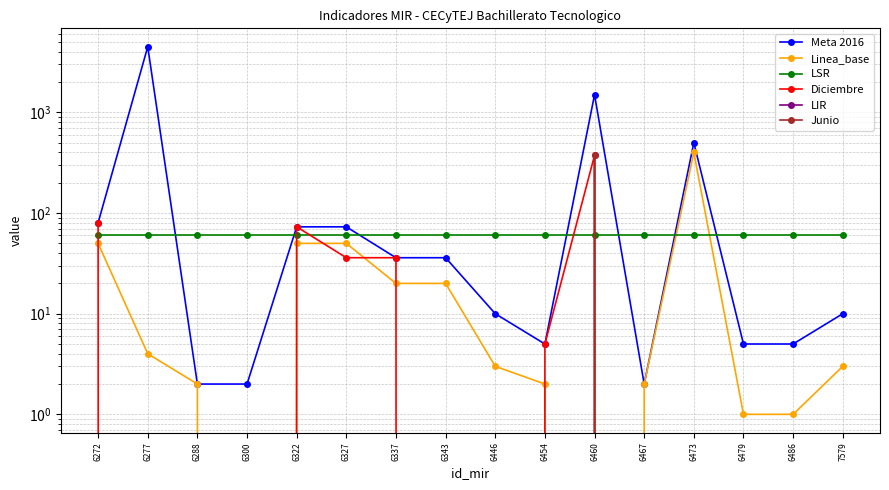

Rank the series at 6486 from highest to lowest value.

LSR, Meta 2016, Linea_base, Diciembre, LIR, Junio